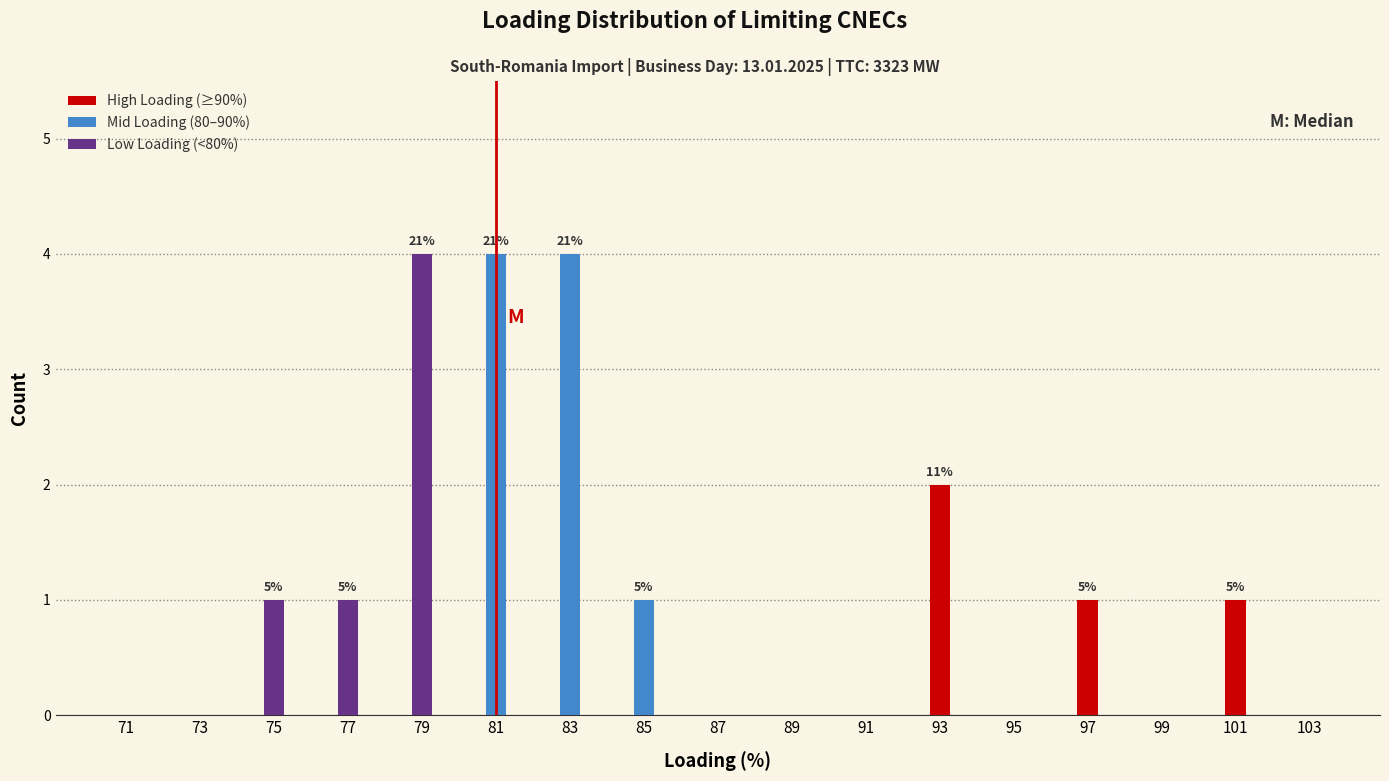

What is the sum of all High Loading (≥90%) values?

4